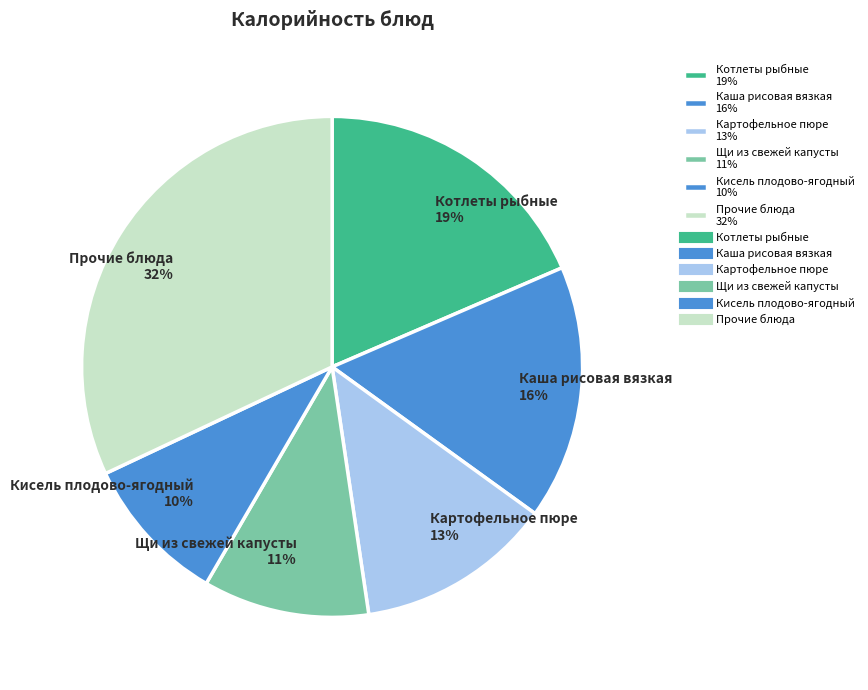

Is there any slice that represents more than half of the pie?

No